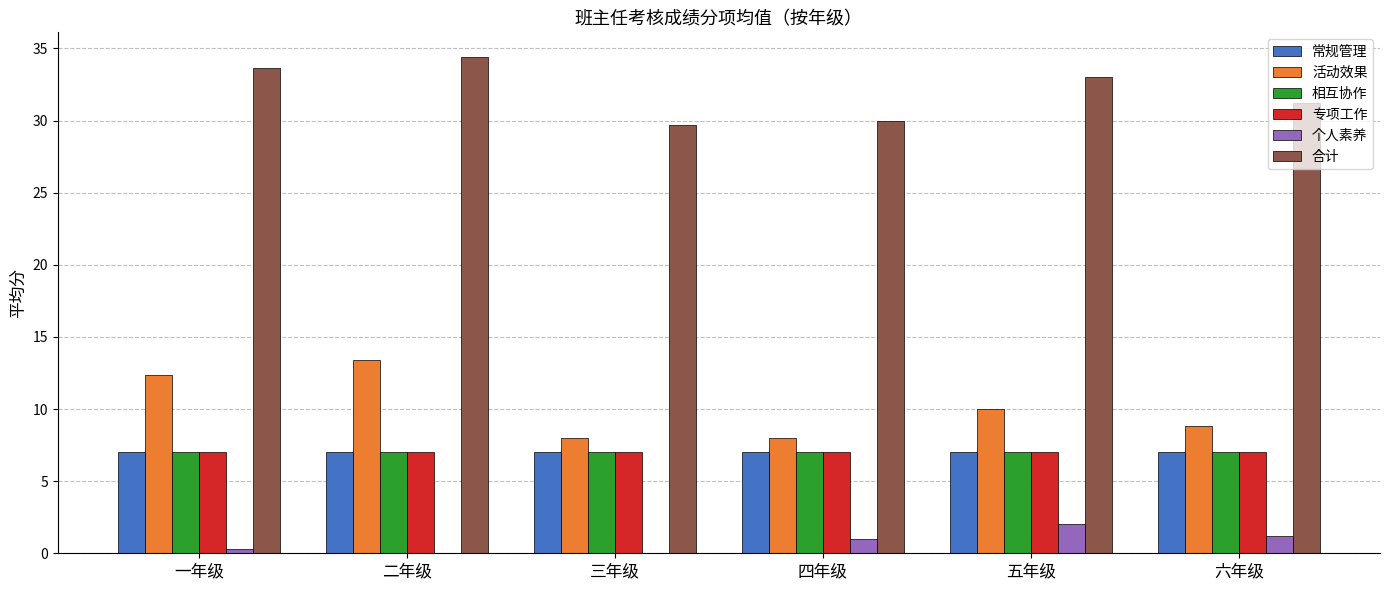

What is the average value of the 专项工作 series?

7.0